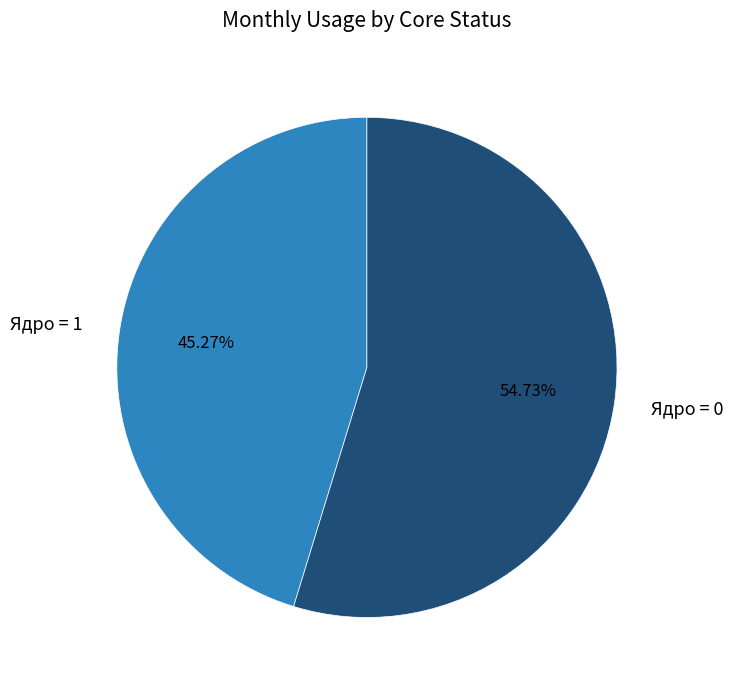

Which category accounts for the majority?

Ядро = 0